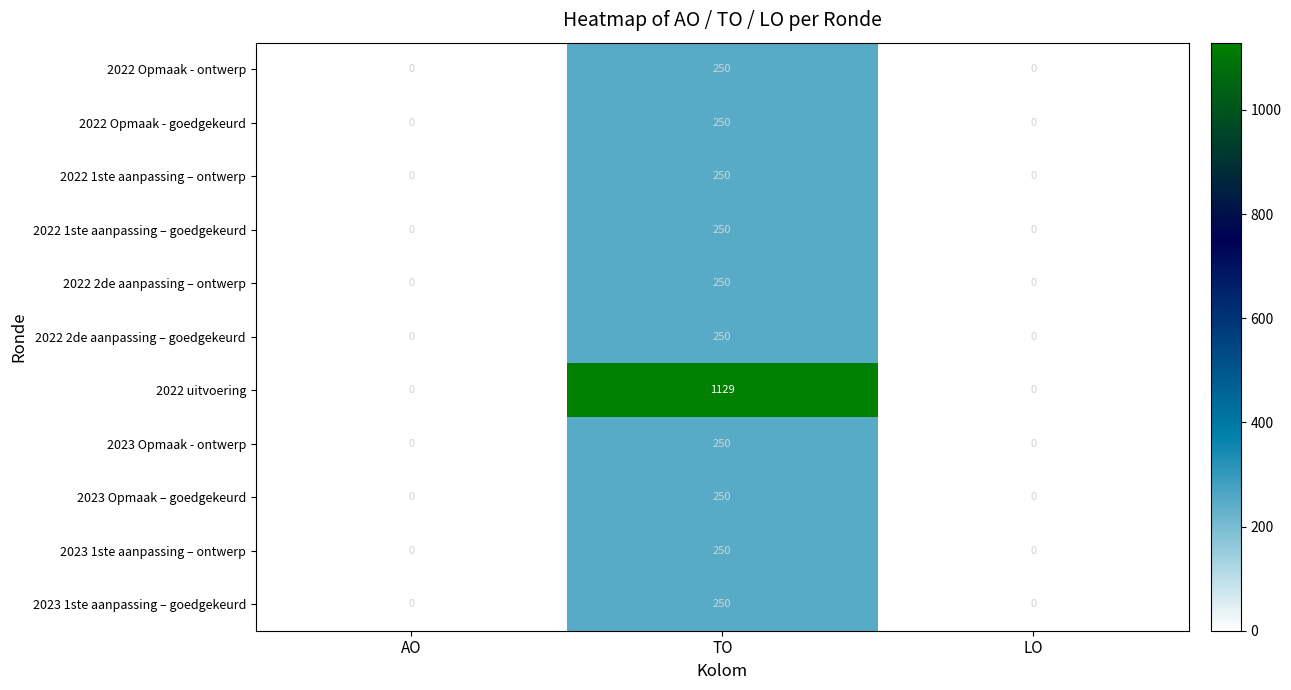

At which label does 2022 2de aanpassing – ontwerp reach its peak?

TO